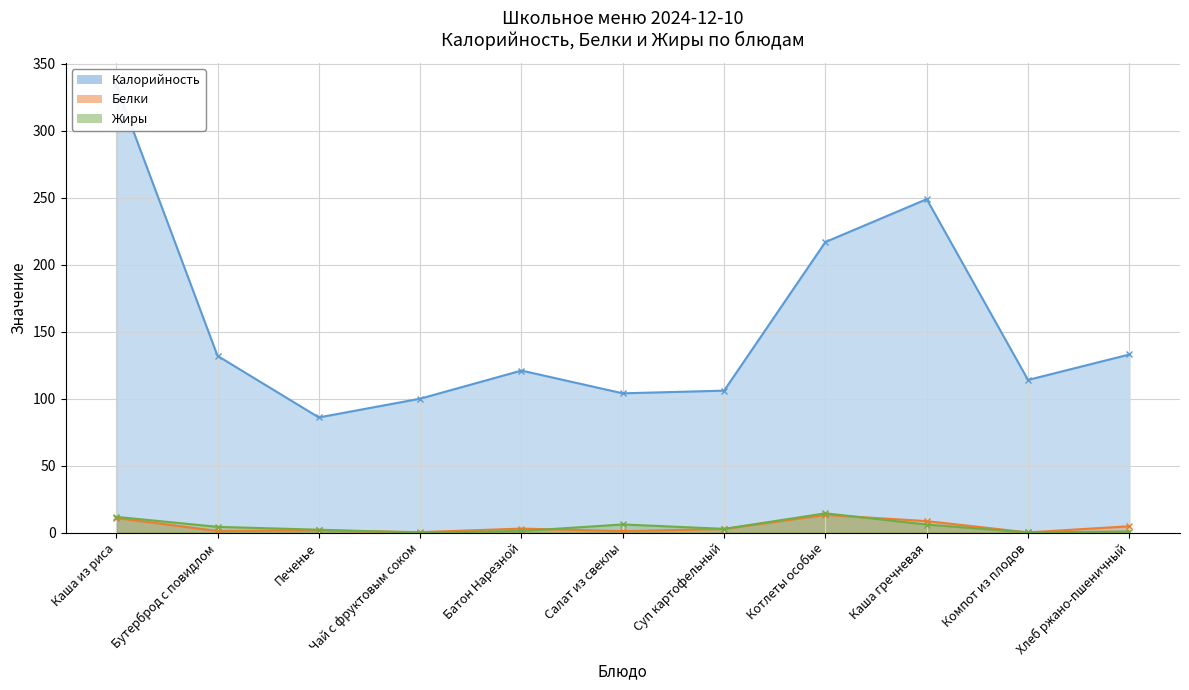

What is the approximate value of Жиры at Салат из свеклы?

6.1